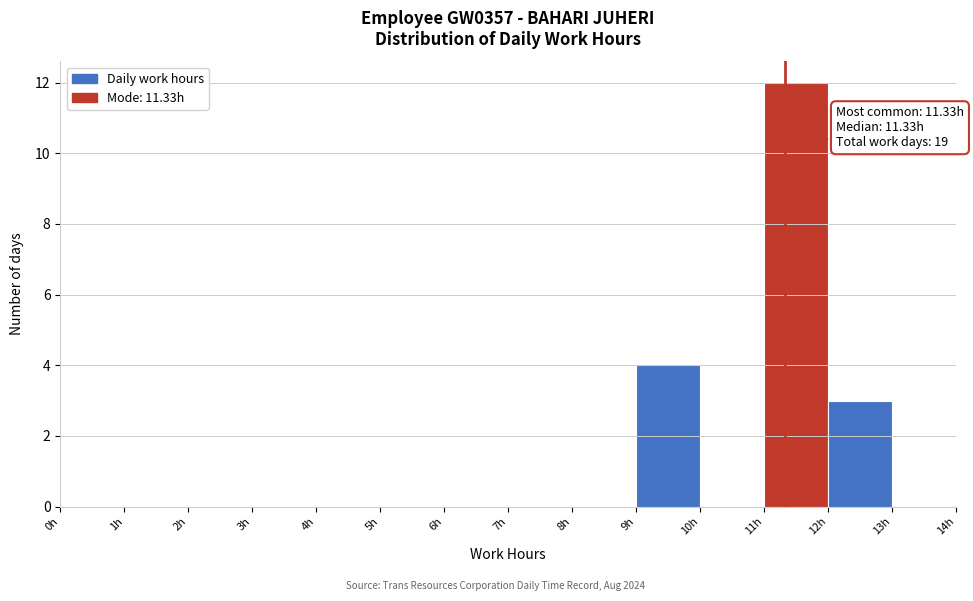

Over which range of the x-axis is the bar tallest?

11 to 12